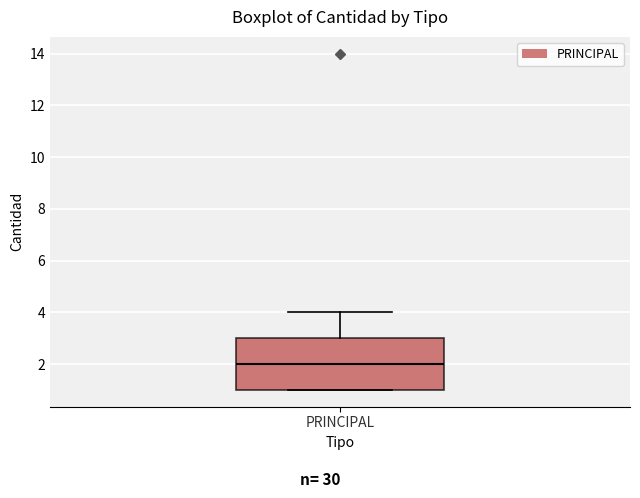

Transcribe this box plot: give where the median line is, the range the box spans, and where the two whiskers end, as read against the y-axis. The values are not printed on the chart, so give them approximately, as read against the axis.

median 2, box 1 to 3, whiskers 1 to 4